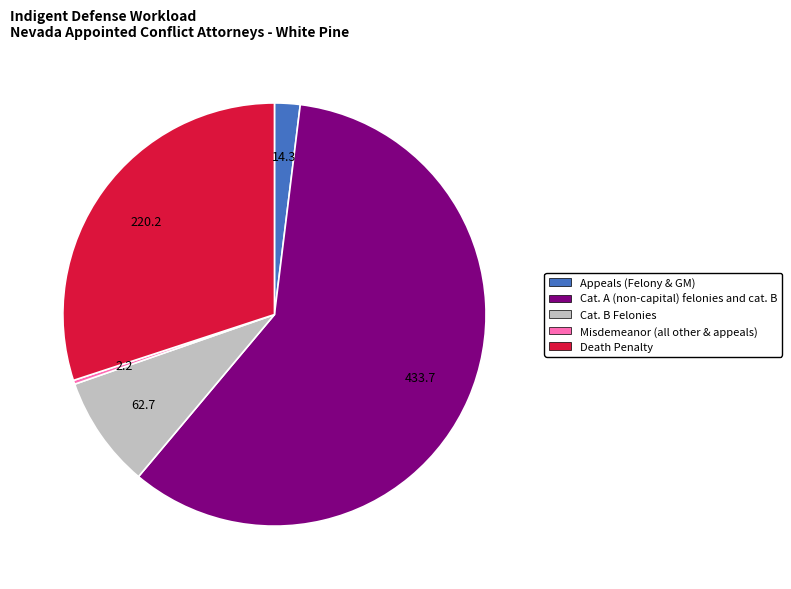

How many segments does this pie chart have?

5